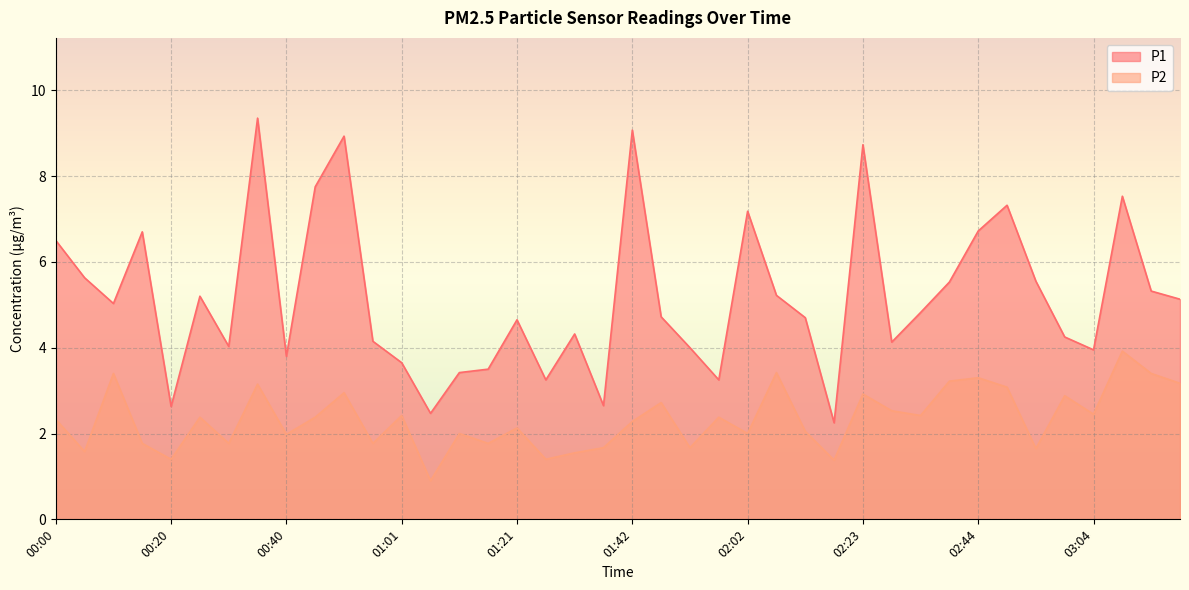

How many lines are shown in the chart?

2